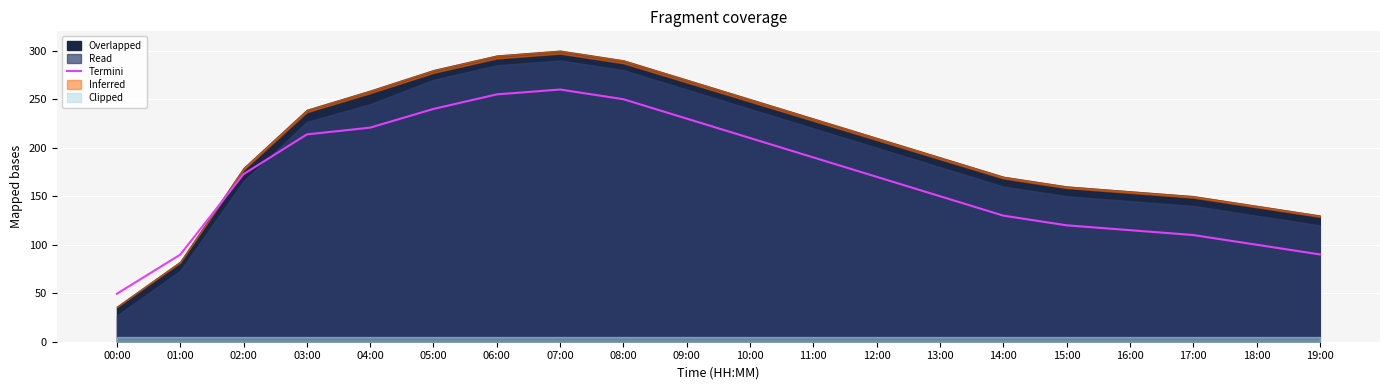

What is the maximum value shown in the chart?

260.0